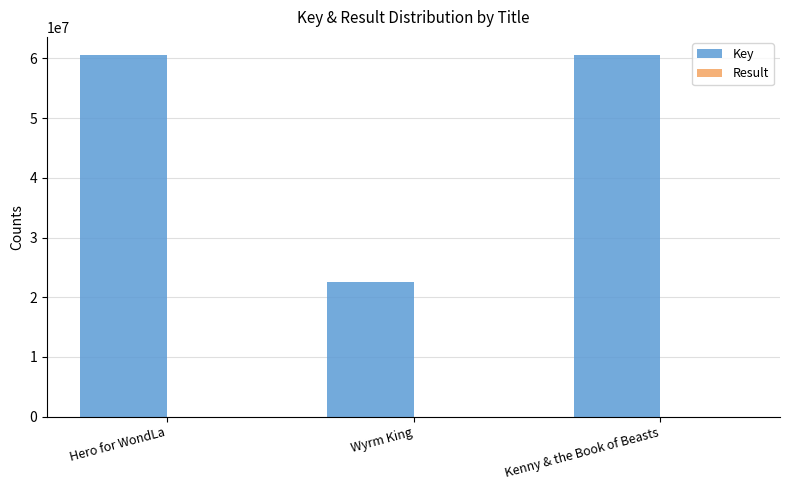

The Key series shows 60571632 at Kenny & the Book of Beasts. True or false?

True